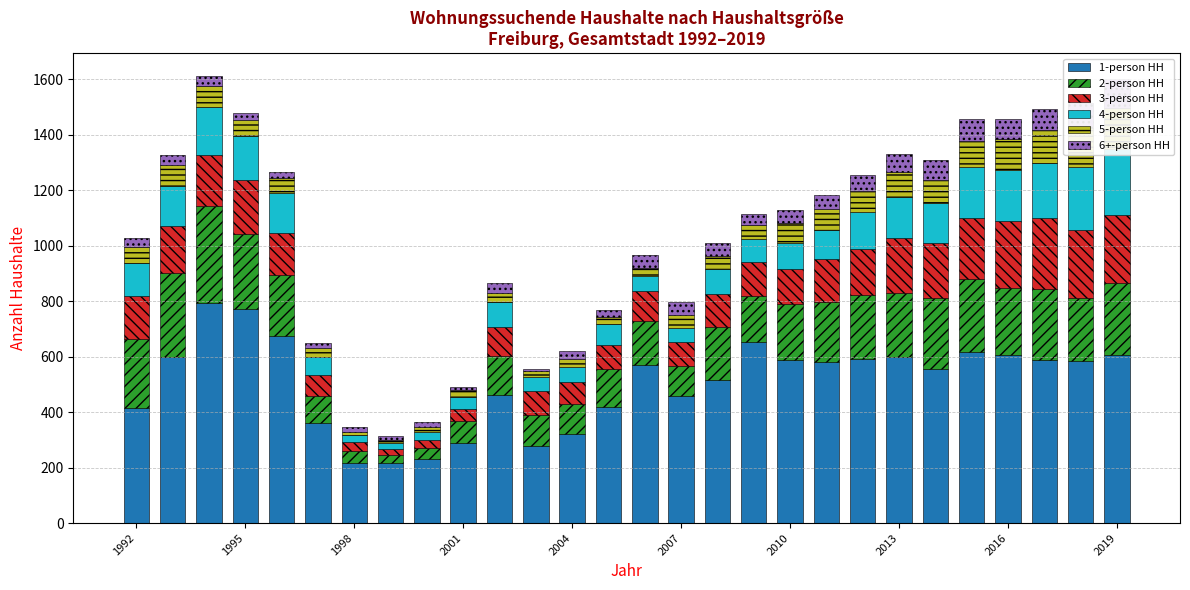

What are all the series names shown in the legend?

1-person HH, 2-person HH, 3-person HH, 4-person HH, 5-person HH, 6+-person HH